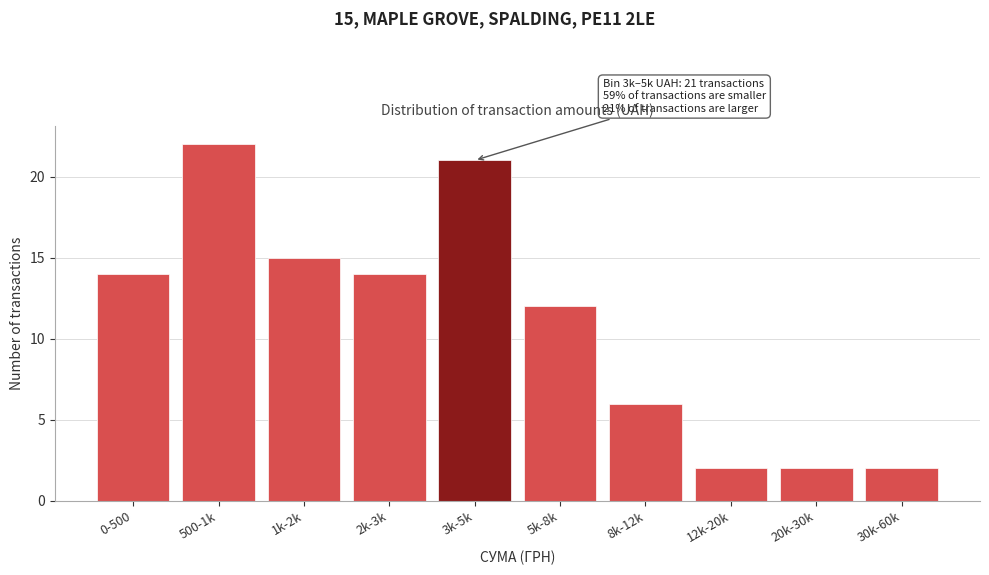

Reading left to right, what are all the values shown in this chart?

0-500=14	500-1k=22	1k-2k=15	2k-3k=14	3k-5k=21	5k-8k=12	8k-12k=6	12k-20k=2	20k-30k=2	30k-60k=2